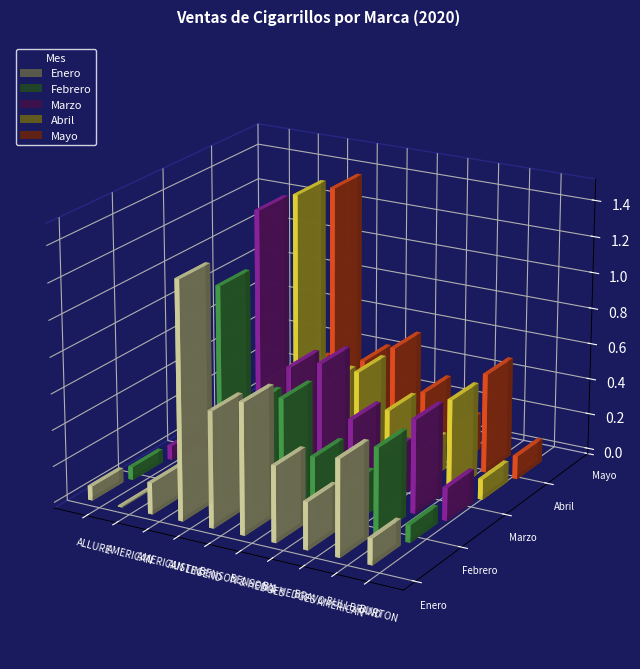

Rank the categories by Marzo value from highest to lowest.

AUSTIN, BENSON & HEDGES AMERICAN, BENSON & HEDGES, BULLBRAND, BN, AMERICAN LEGEND, BRAVO, BURTON, ALLURE, AMERICAN